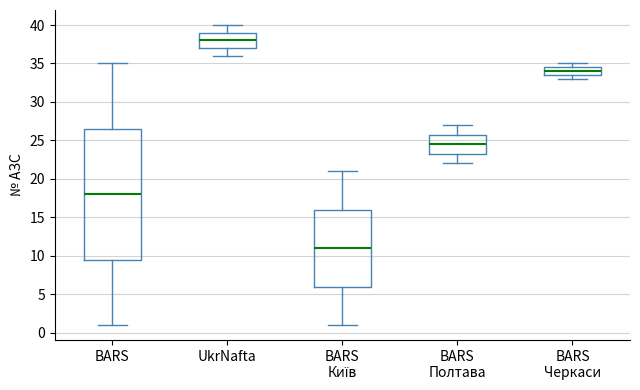

Which box has the highest median line?

UkrNafta